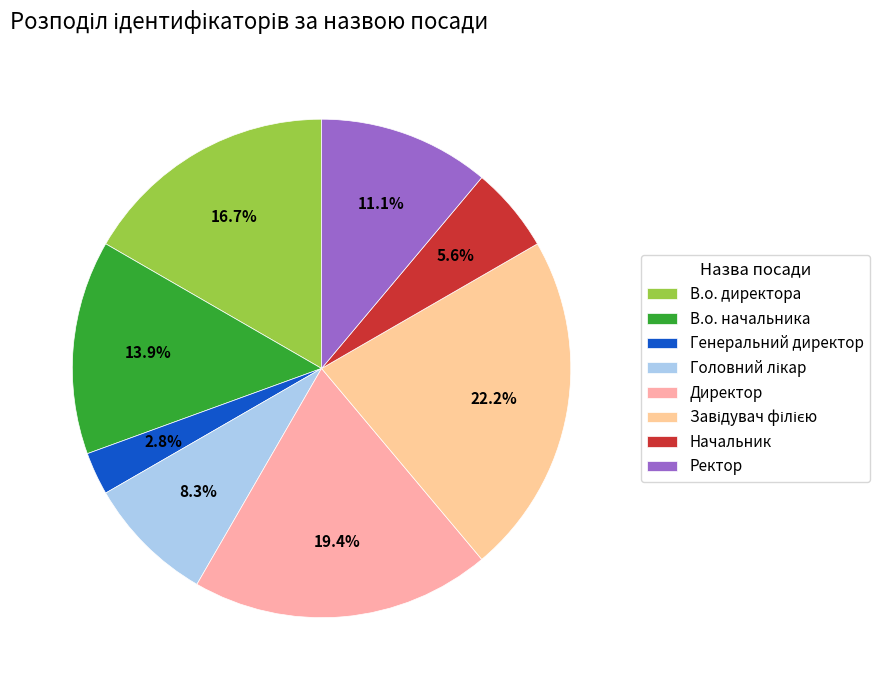

Is it true that Начальник is 18% of the pie?

False